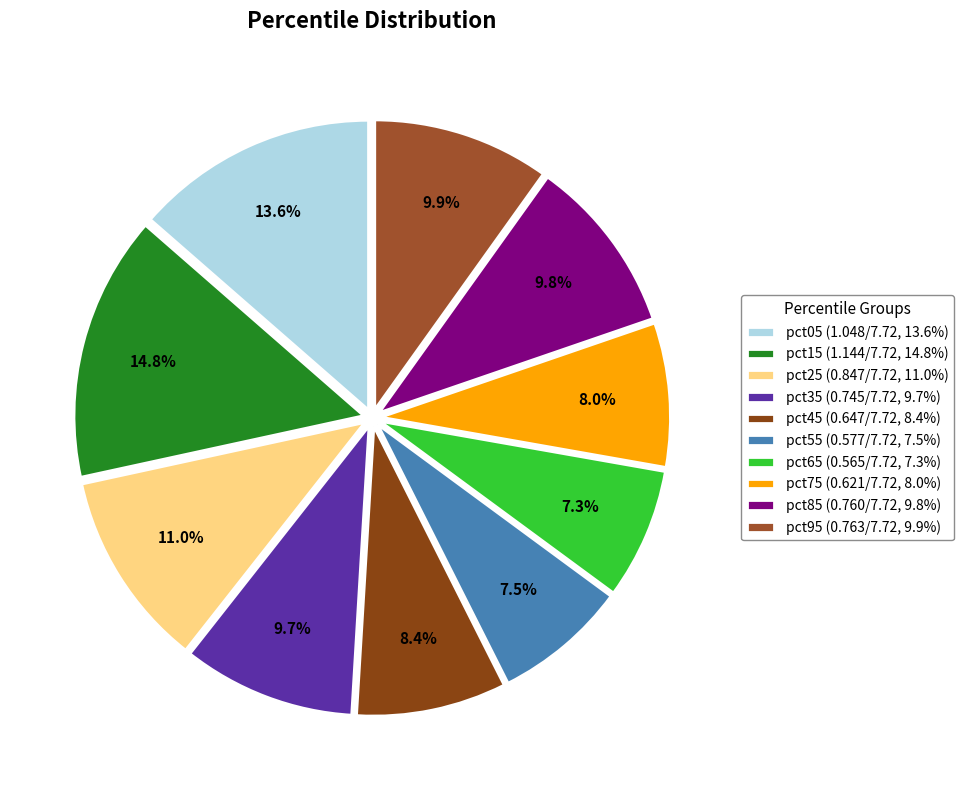

Between pct15 and pct85, which is larger?

pct15